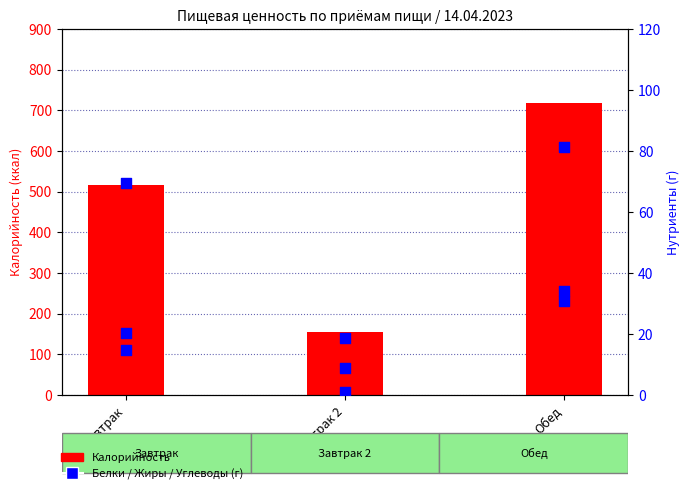

Which series has the largest Y range (max minus min)?

Калорийность